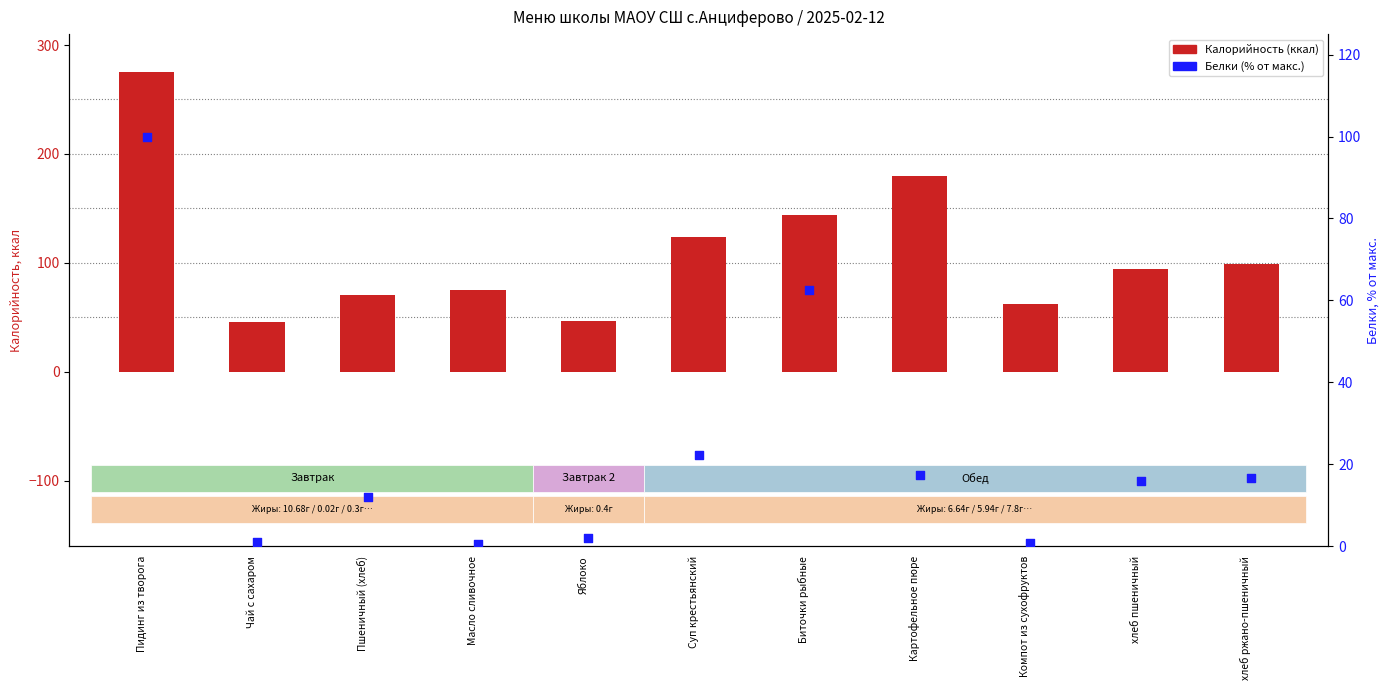

What are all the series names shown in the legend?

Калорийность (ккал), Белки (% от макс.)